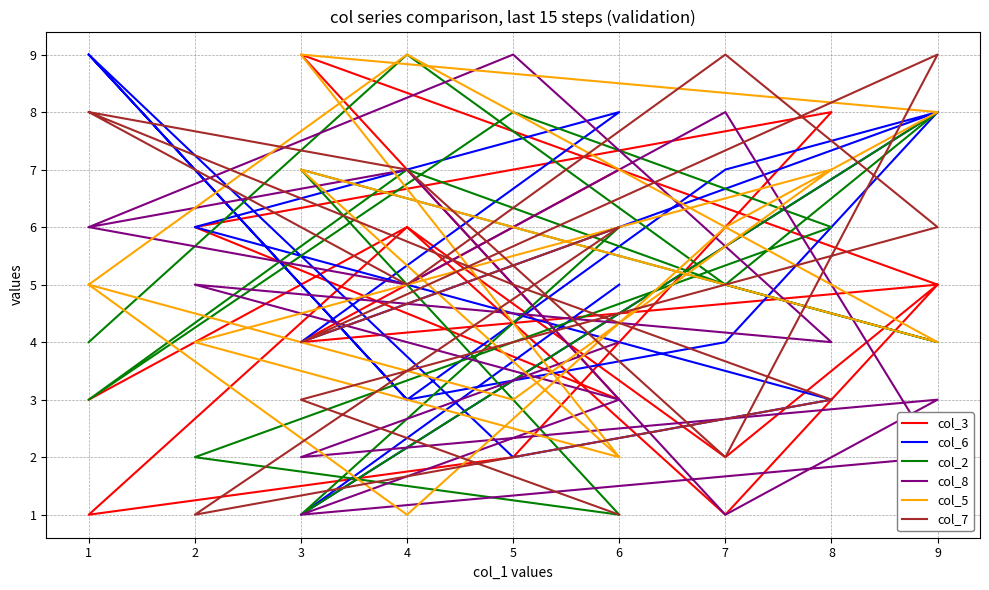

What is the difference between the maximum and minimum values in the col_5 series?

8